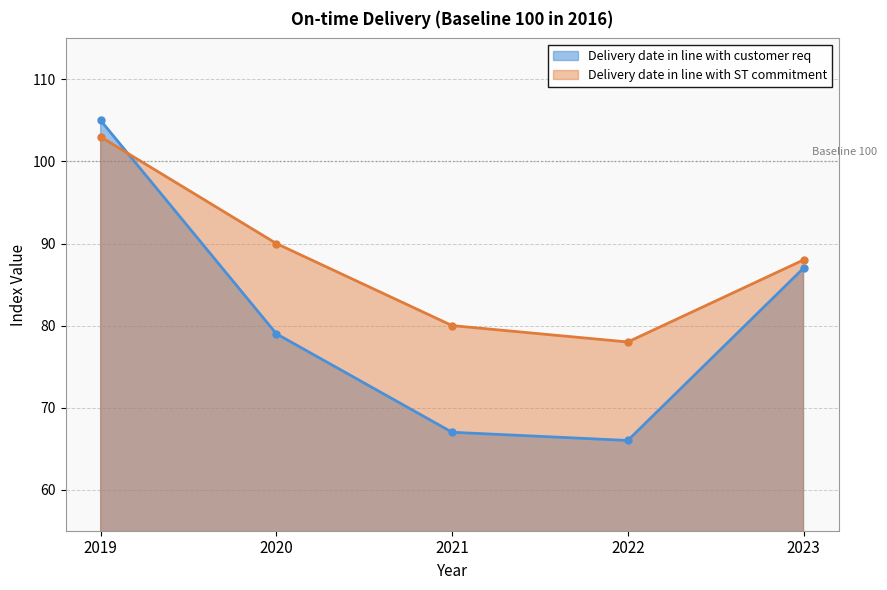

How many lines are shown in the chart?

2